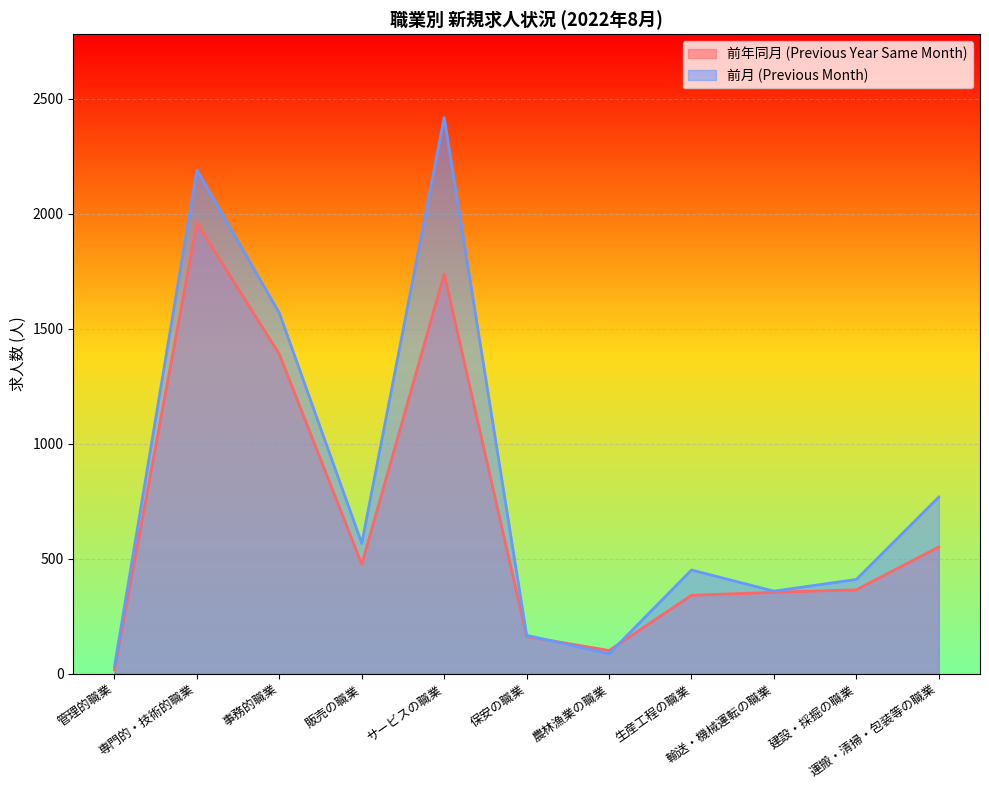

What is the sum of the 前年同月 (Previous Year Same Month) values at 建設・採掘の職業 and 輸送・機械運転の職業?

719